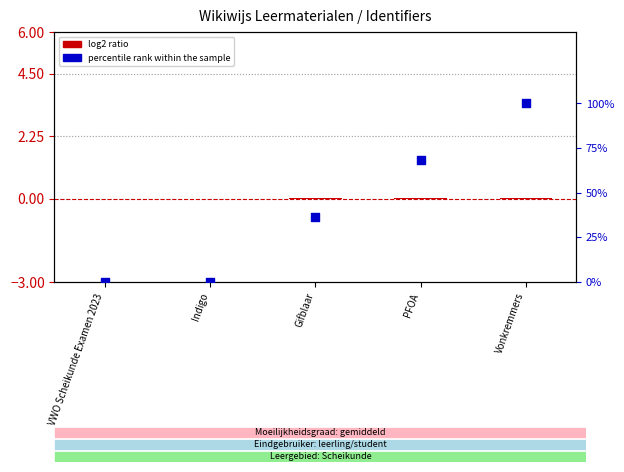

Which series reaches the maximum Y coordinate?

percentile rank within the sample